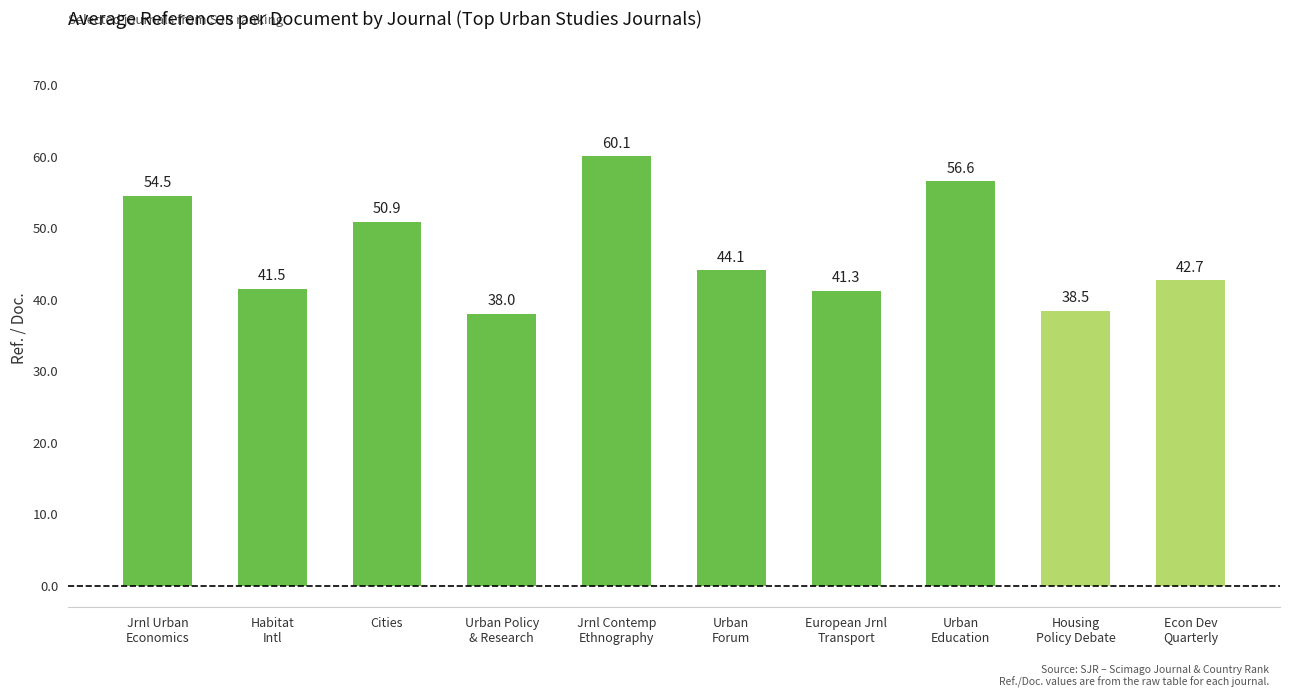

How many data points are above 44?

5